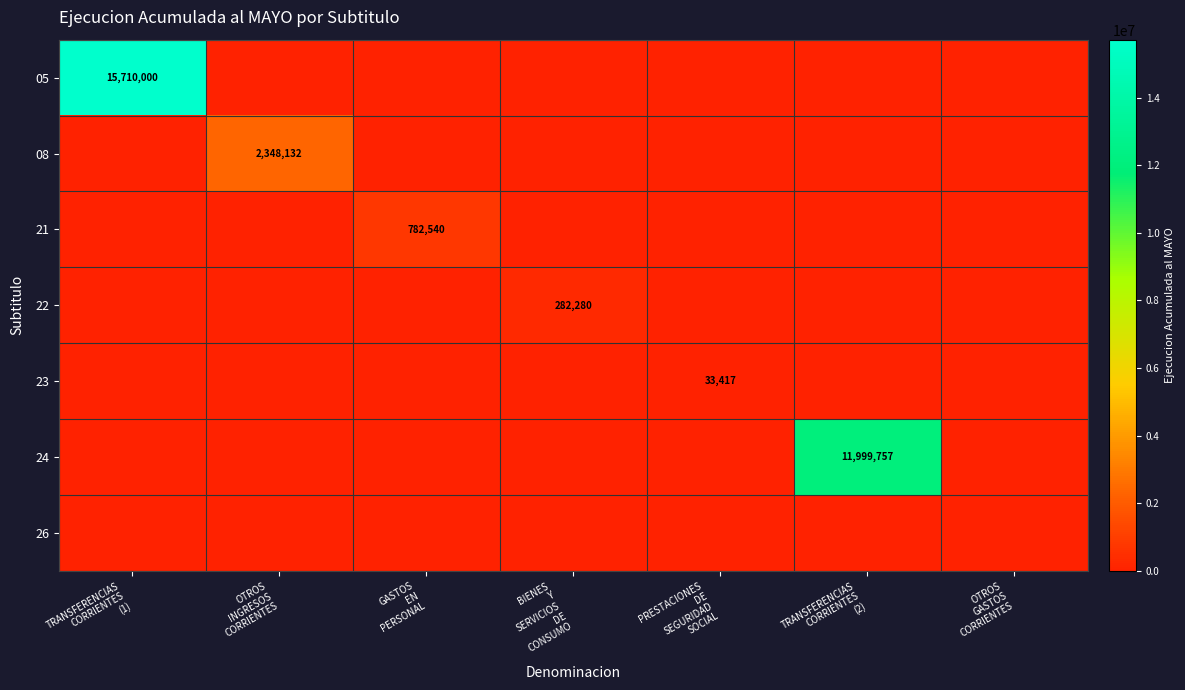

How many values in 21 are above zero?

1